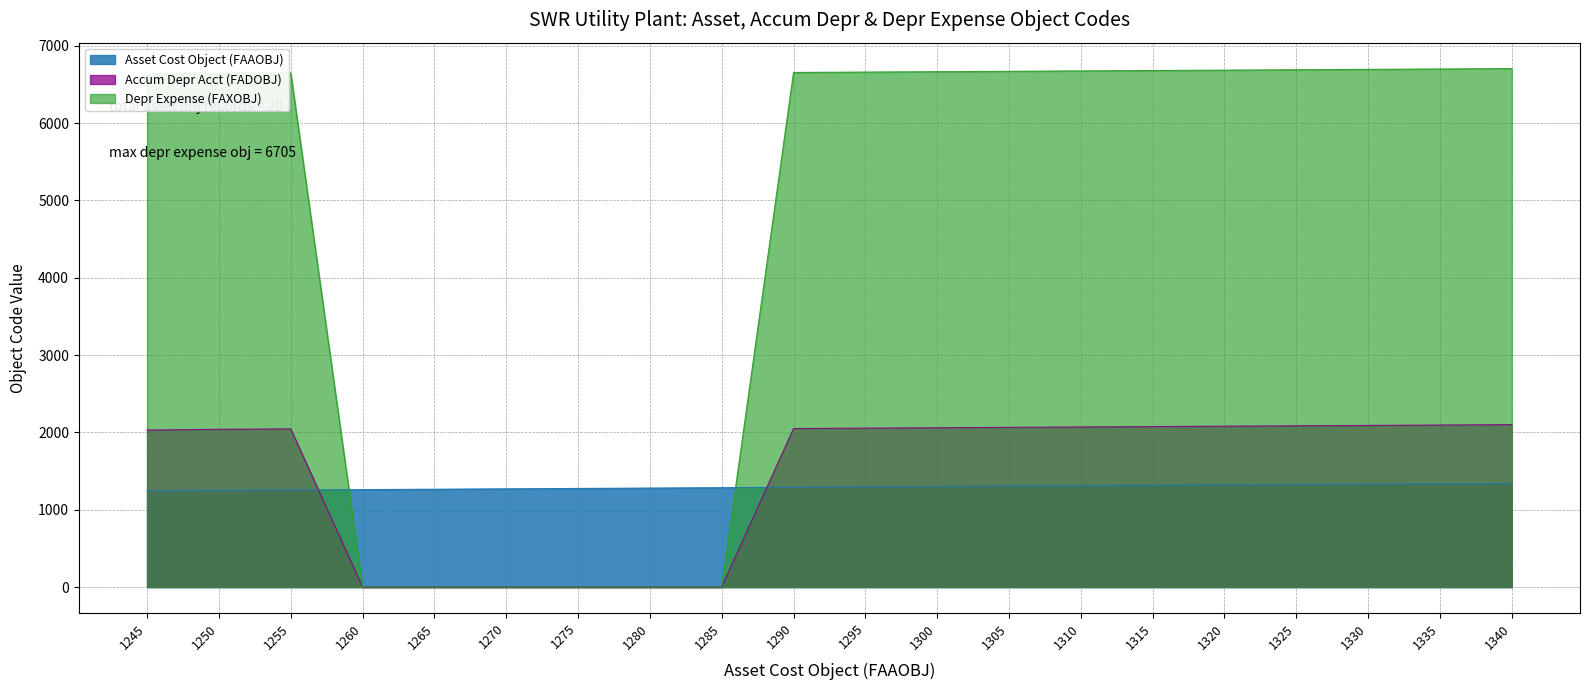

What is the value of the Accum Depr Acct (FADOBJ) point at the 18th from the left?

2090